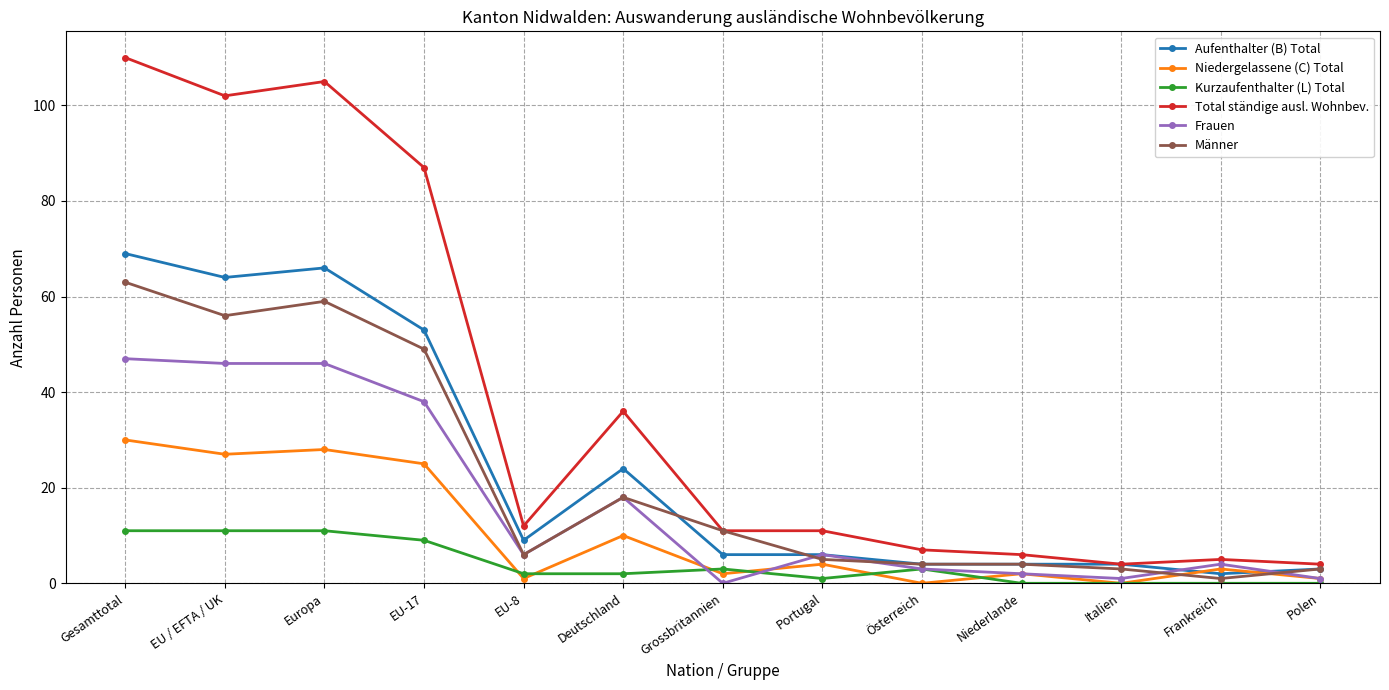

After their last crossing, which series has the higher values: Männer or Frauen?

Männer